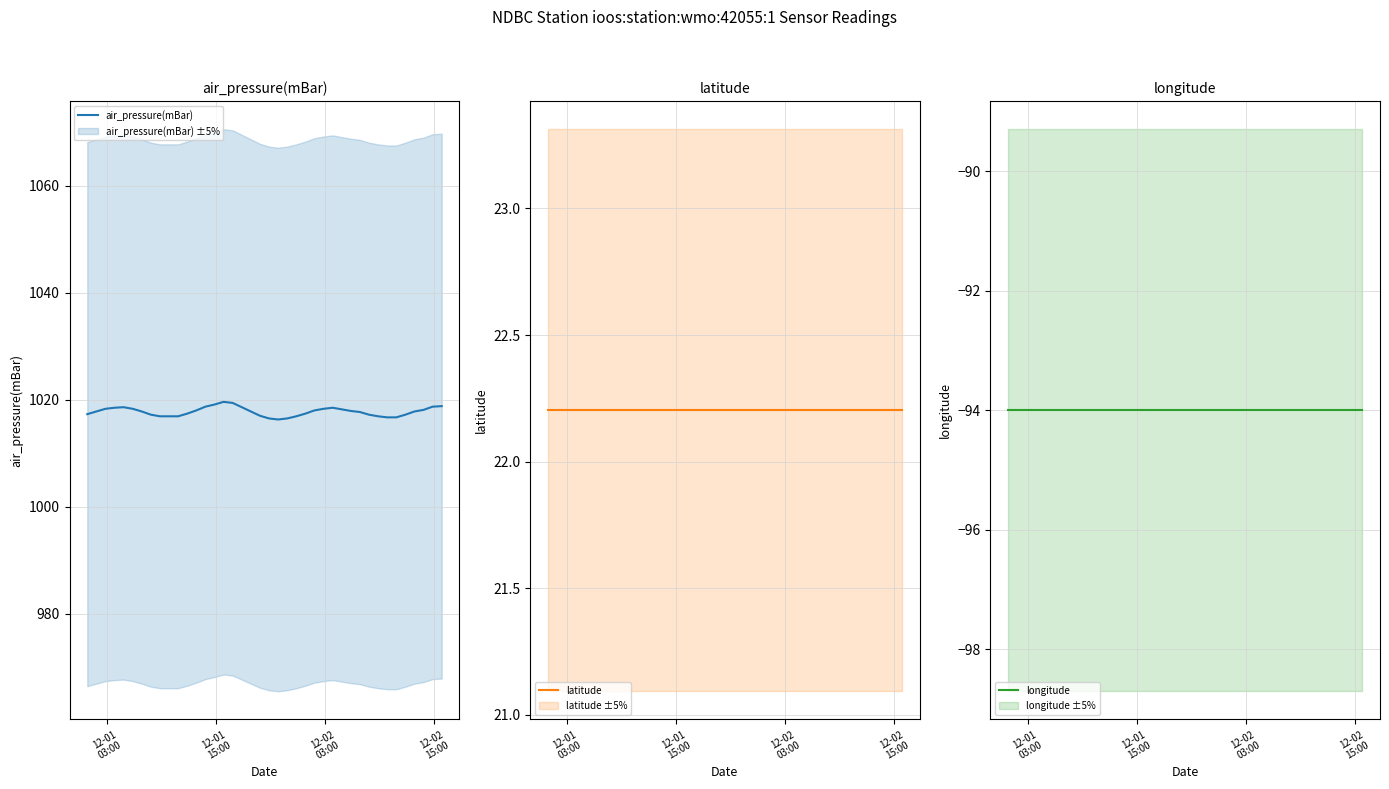

Reading left to right, transcribe all the data shown in this chart.

air_pressure(mBar): 1017.3	1017.8	1018.3	1018.5	1018.6	1018.3	1017.8	1017.2	1016.9	1016.9	1016.9	1017.4	1018.0	1018.7	1019.1	1019.6	1019.4	1018.6	1017.8	1017.0	1016.5	1016.3	1016.5	1016.9	1017.4	1018.0	1018.3	1018.5	1018.2	1017.9	1017.7	1017.2	1016.9	1016.7	1016.7	1017.2	1017.8	1018.1	1018.7	1018.8
latitude: 22.2	22.2	22.2	22.2	22.2	22.2	22.2	22.2	22.2	22.2	22.2	22.2	22.2	22.2	22.2	22.2	22.2	22.2	22.2	22.2	22.2	22.2	22.2	22.2	22.2	22.2	22.2	22.2	22.2	22.2	22.2	22.2	22.2	22.2	22.2	22.2	22.2	22.2	22.2	22.2
longitude: -94.0	-94.0	-94.0	-94.0	-94.0	-94.0	-94.0	-94.0	-94.0	-94.0	-94.0	-94.0	-94.0	-94.0	-94.0	-94.0	-94.0	-94.0	-94.0	-94.0	-94.0	-94.0	-94.0	-94.0	-94.0	-94.0	-94.0	-94.0	-94.0	-94.0	-94.0	-94.0	-94.0	-94.0	-94.0	-94.0	-94.0	-94.0	-94.0	-94.0